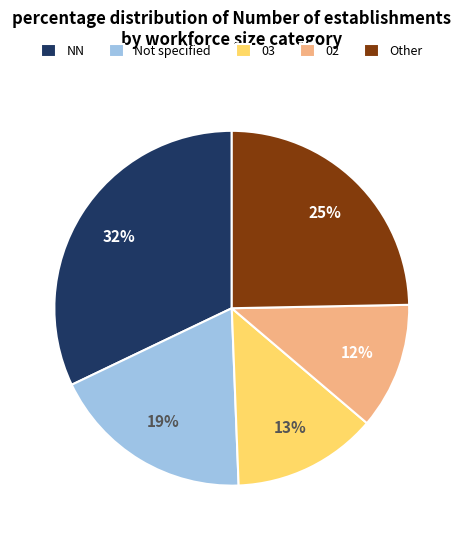

Between 03 and NN, which is larger?

NN